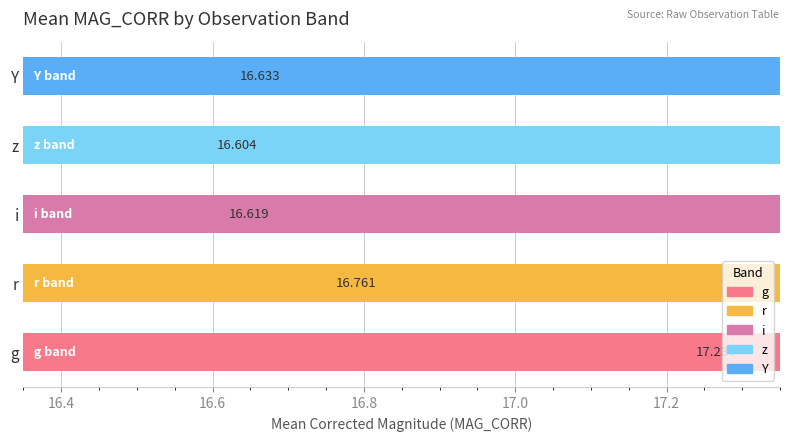

List the labels in order of value, largest first.

g, r, Y, i, z